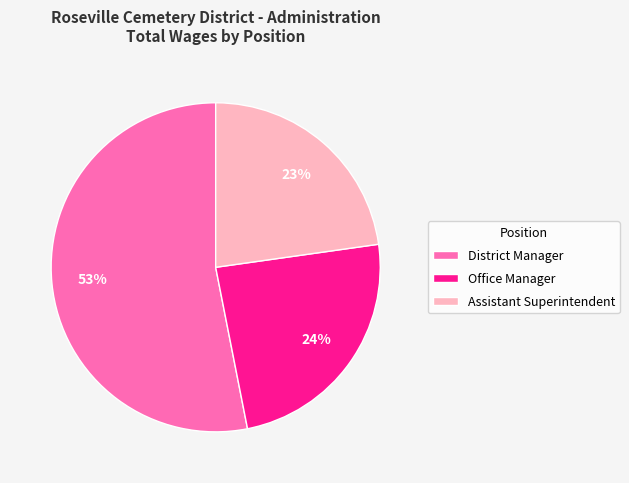

To the nearest percent, what is the difference between the largest and smallest slice percentages?

30%